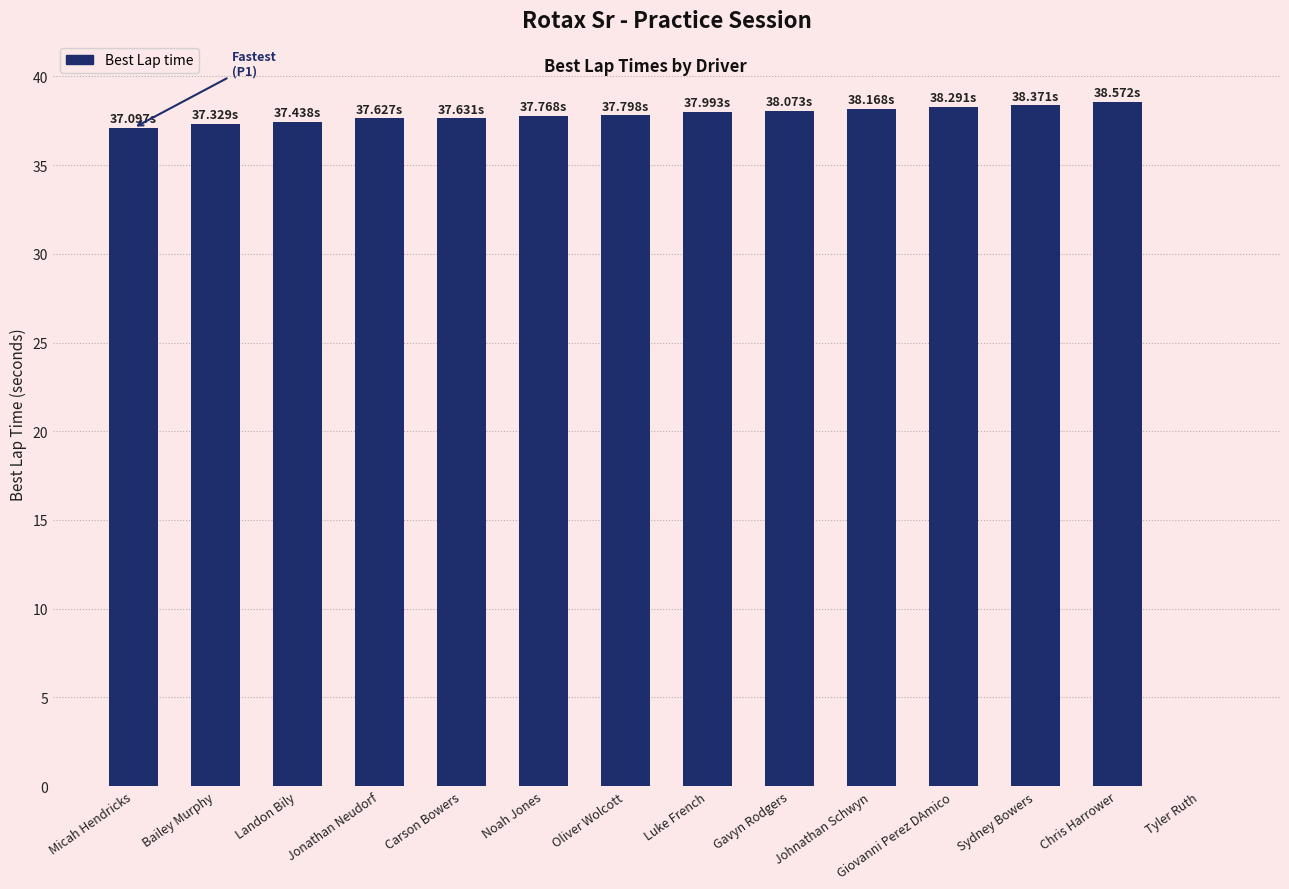

How many positive values are there?

13